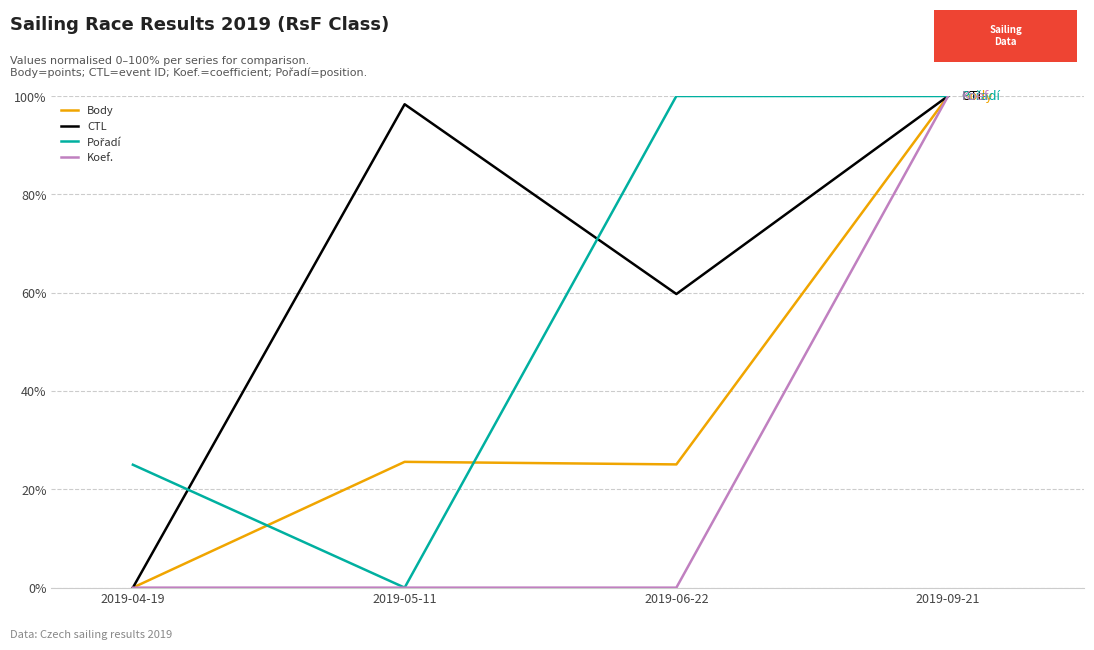

At which category is the sum across all series the highest?

2019-09-21